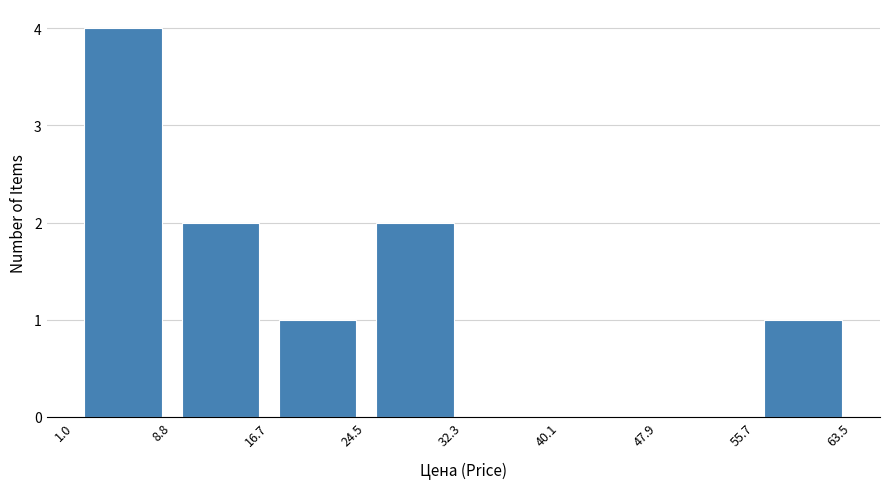

How tall is the bar that spans 16.7 to 24.5 on the x-axis? The values are not printed on the chart, so give them approximately, as read against the axis.

1